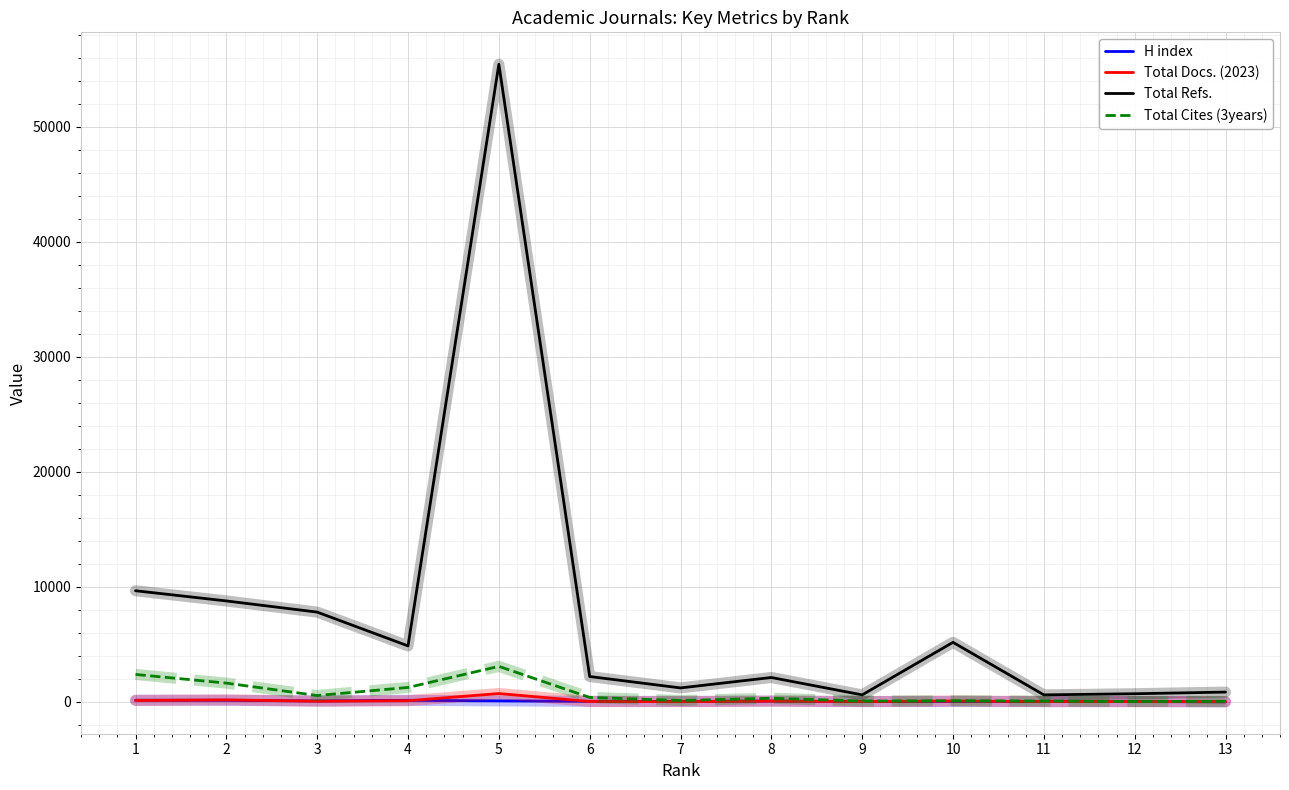

What is the average value of the H index series?

67